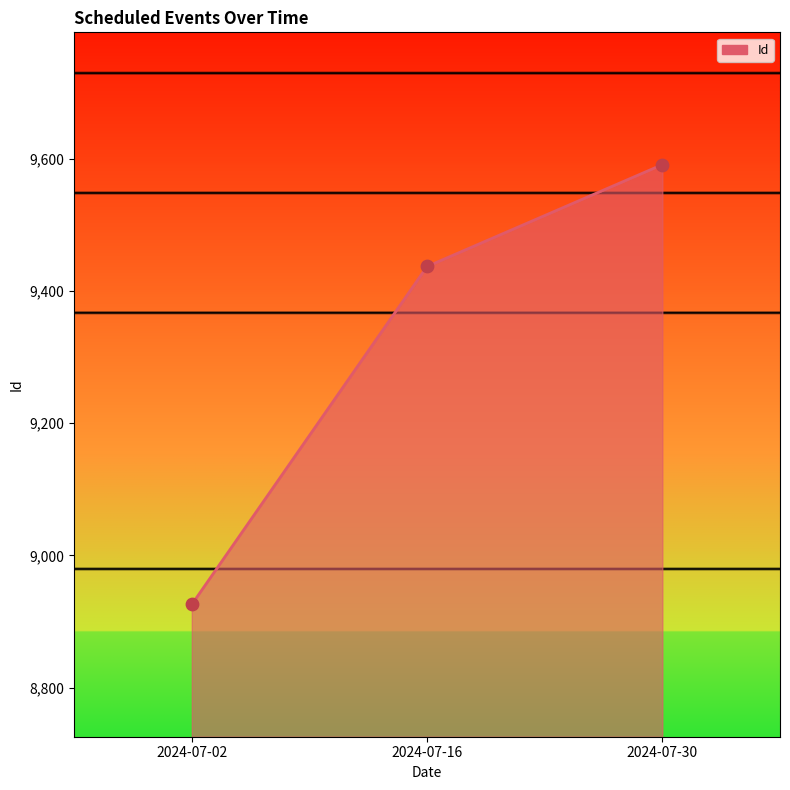

What is the change in value from 2024-07-16 to 2024-07-30?

+154